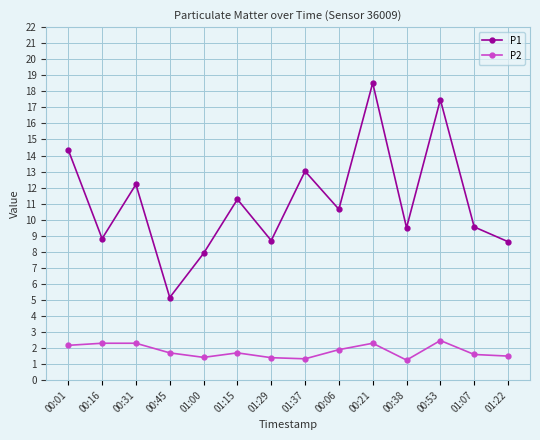

True or false: P2 has a value of 3.1 at 00:21.

False